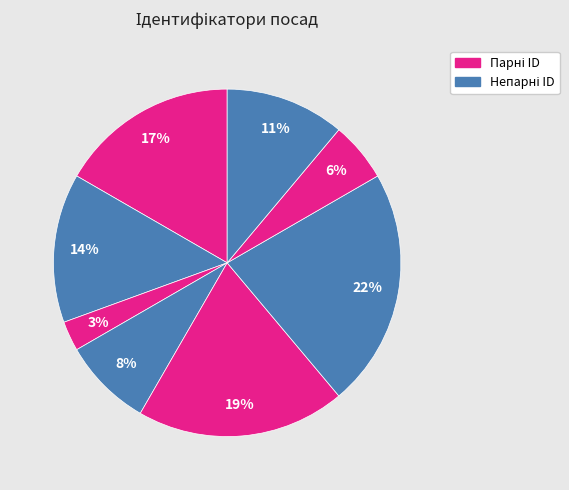

How many segments does this pie chart have?

8